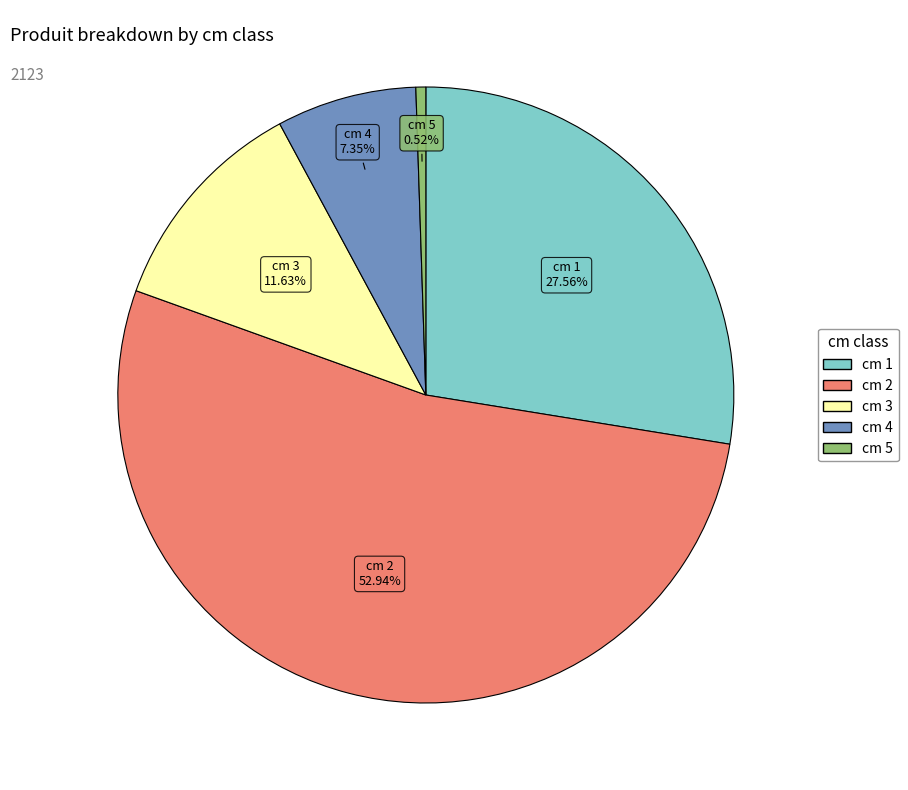

Is there a majority slice in this chart?

Yes